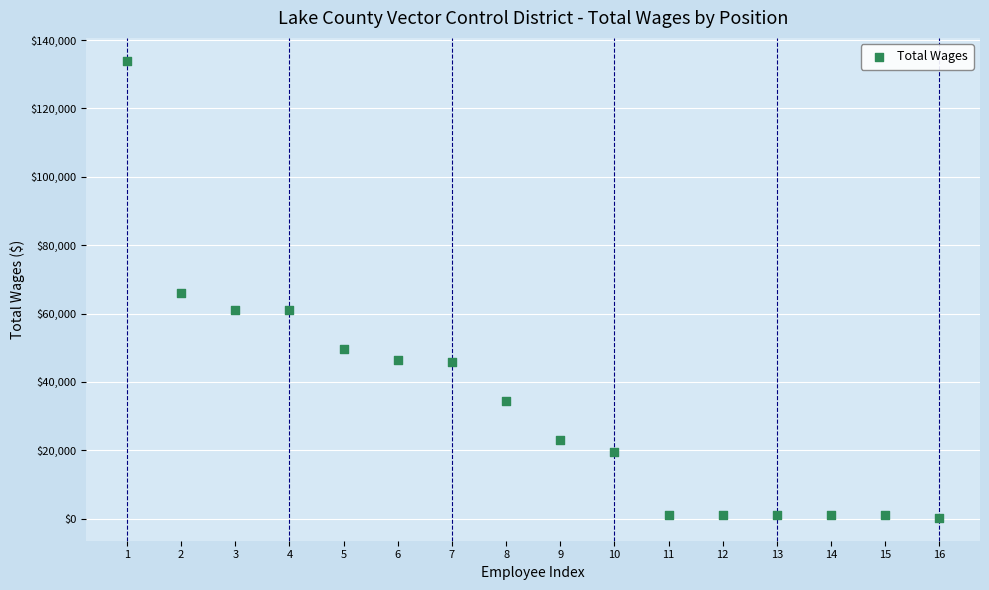

What is the range of X values (max minus min)?

15